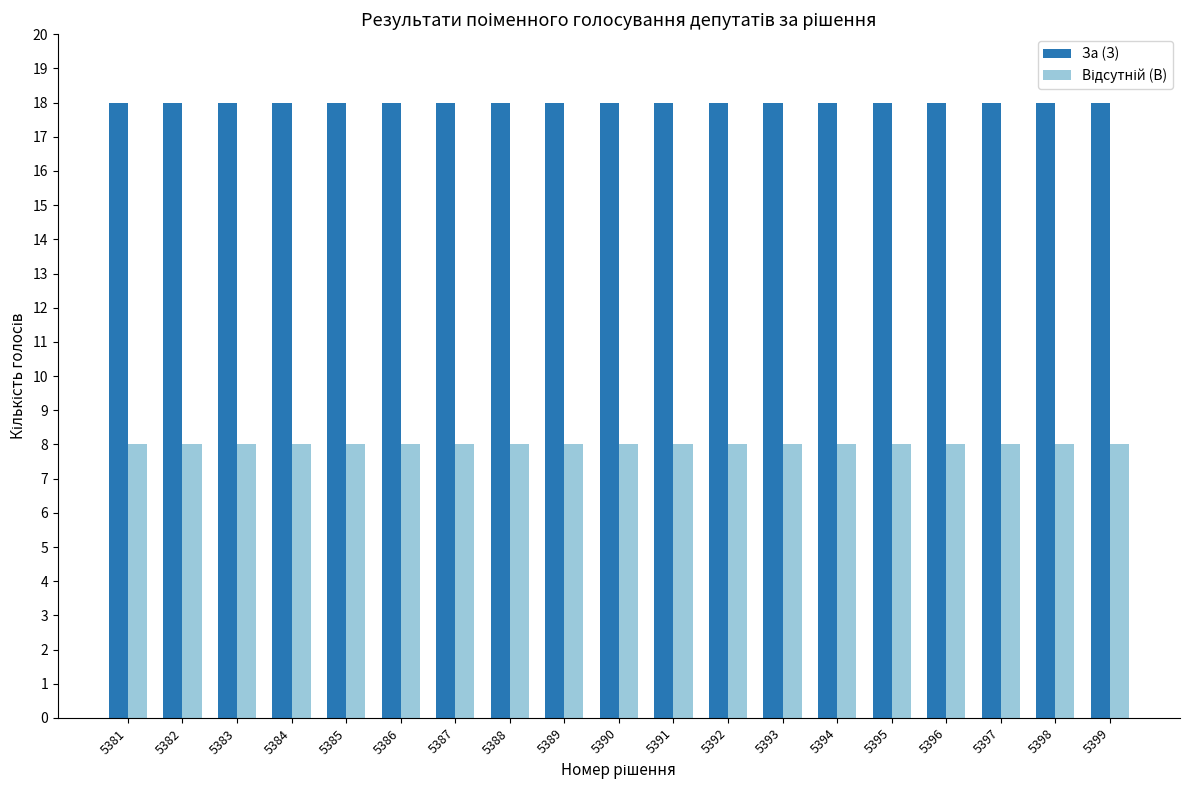

How many bars are there in each group?

2